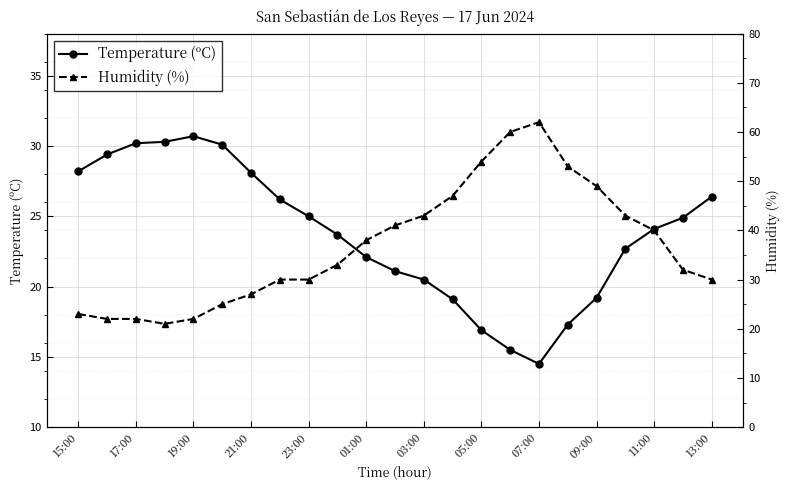

Which series has the largest total across all categories?

Humidity (%)